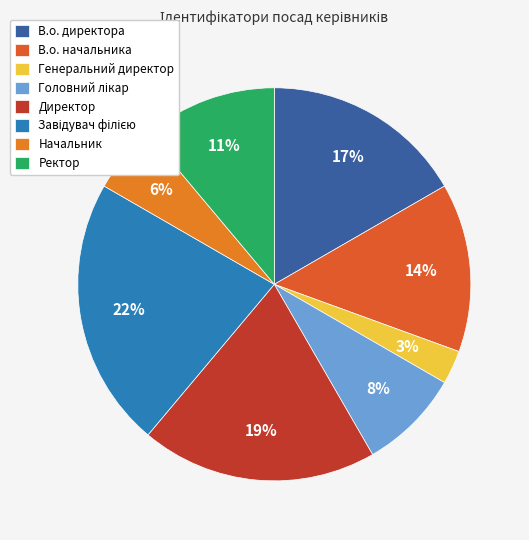

Is В.о. директора the majority of the pie?

No